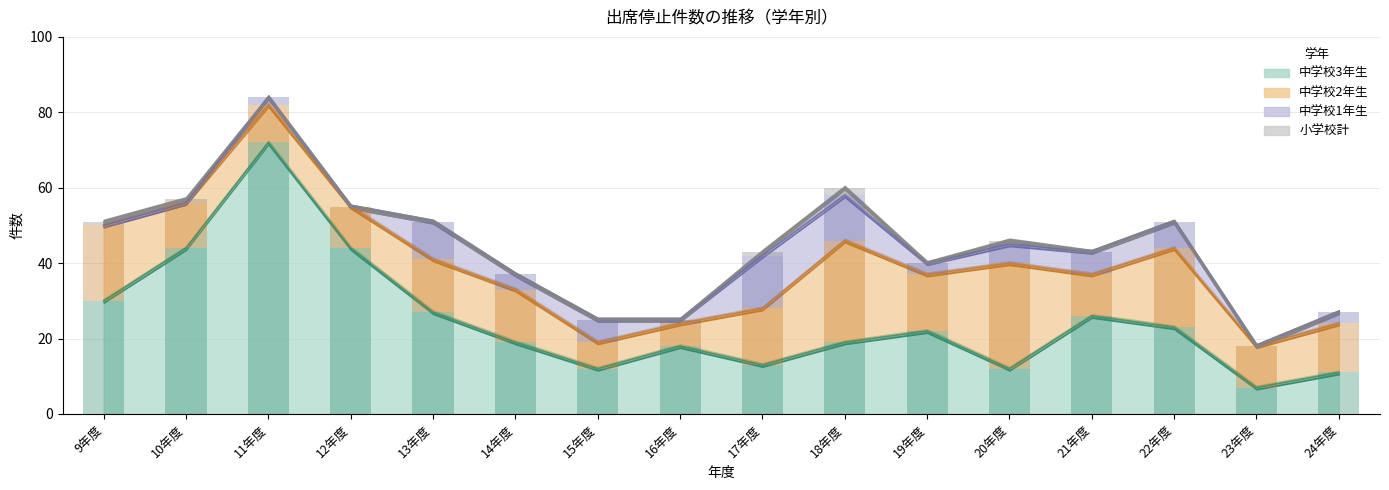

Reading left to right, transcribe all the data shown in this chart.

中学校3年生: 30	44	72	44	27	19	12	18	13	19	22	12	26	23	7	11
中学校2年生: 20	12	10	11	14	14	7	6	15	27	15	28	11	21	11	13
中学校1年生: 0	0	2	0	10	4	6	1	14	12	3	5	6	7	0	3
小学校計: 1	1	0	0	0	0	0	0	1	2	0	1	0	0	0	0